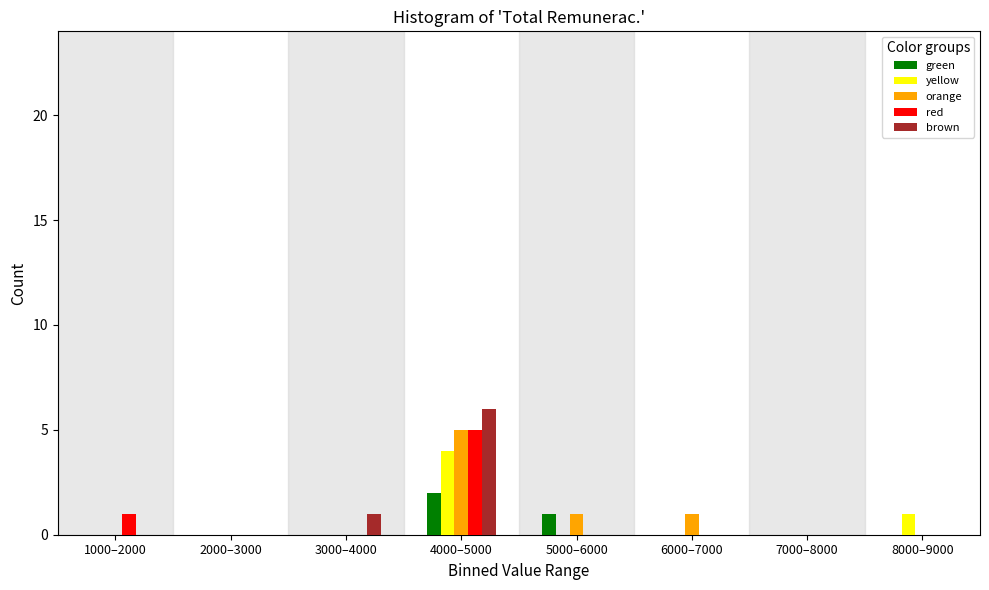

Is the value of red at 7000–8000 greater than the value of brown at 4000–5000?

No